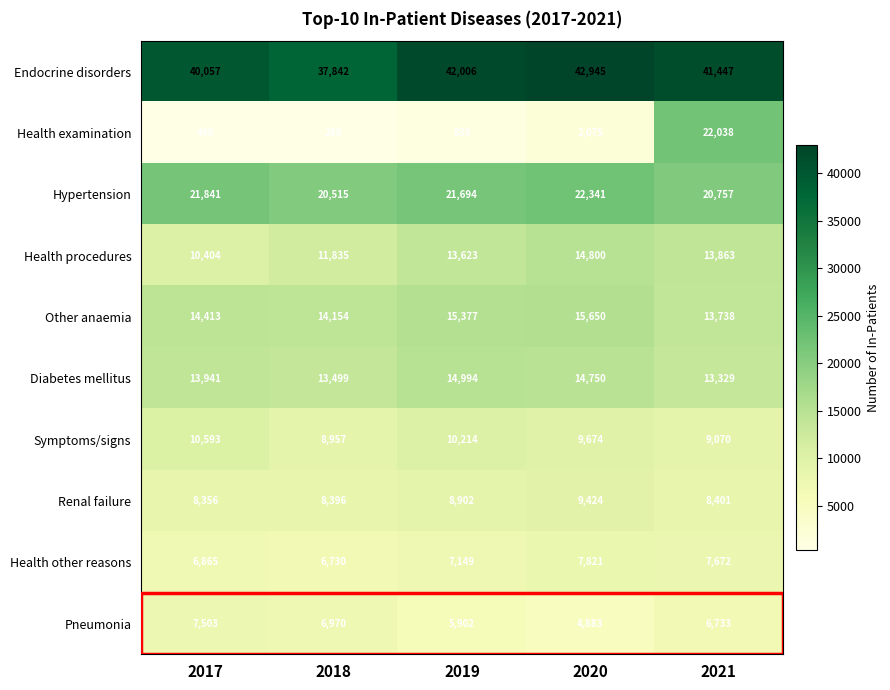

The Endocrine disorders series shows 40057 at 2017. True or false?

True